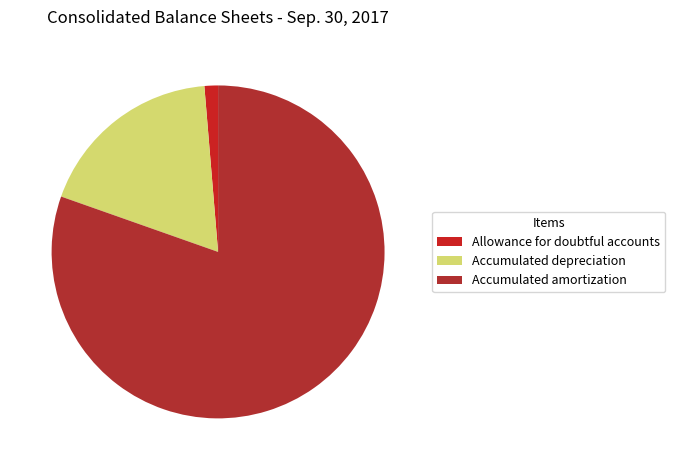

Rank the categories by value from highest to lowest.

Accumulated amortization, Accumulated depreciation, Allowance for doubtful accounts